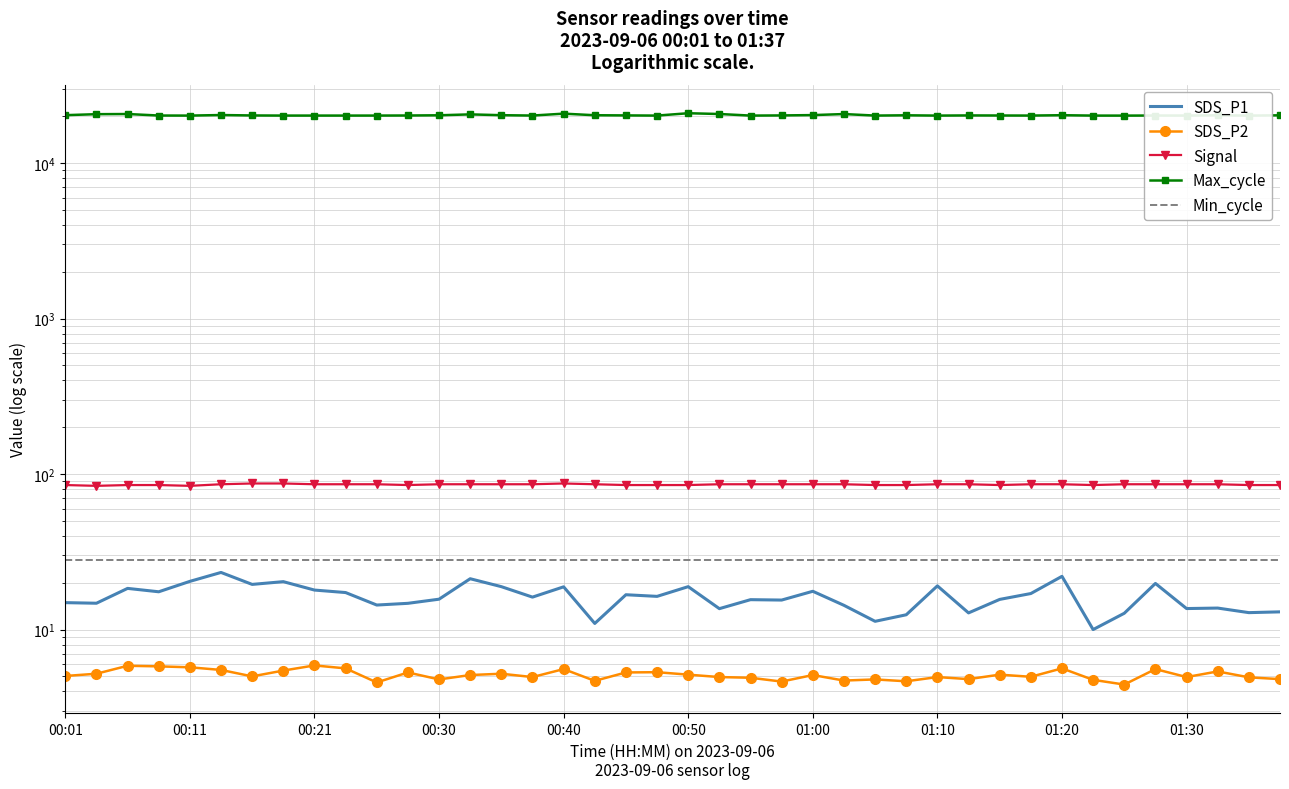

What is the difference between the Max_cycle values at 20 and 00:50?

550.0